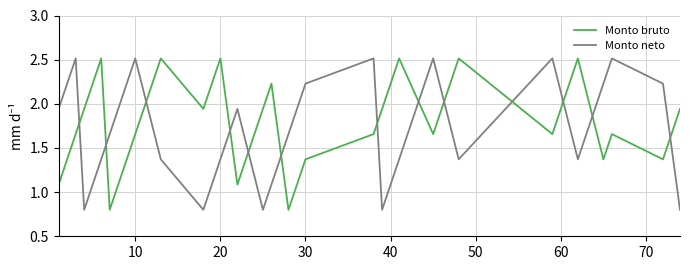

What is the lowest value of the Monto neto series?

0.8